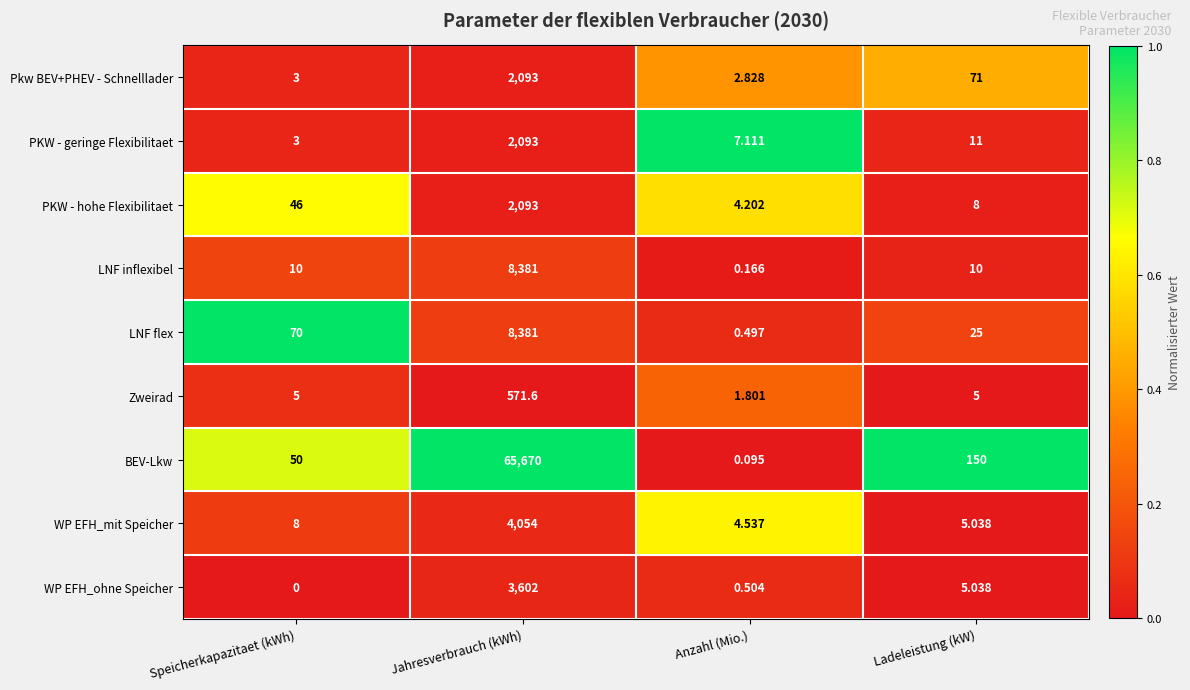

At which category does the chart reach its peak across all series?

Jahresverbrauch (kWh)